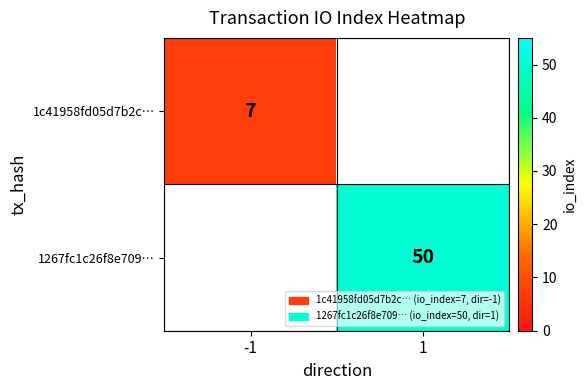

The 1267fc1c26f8e709… series shows 66 at 1. True or false?

False